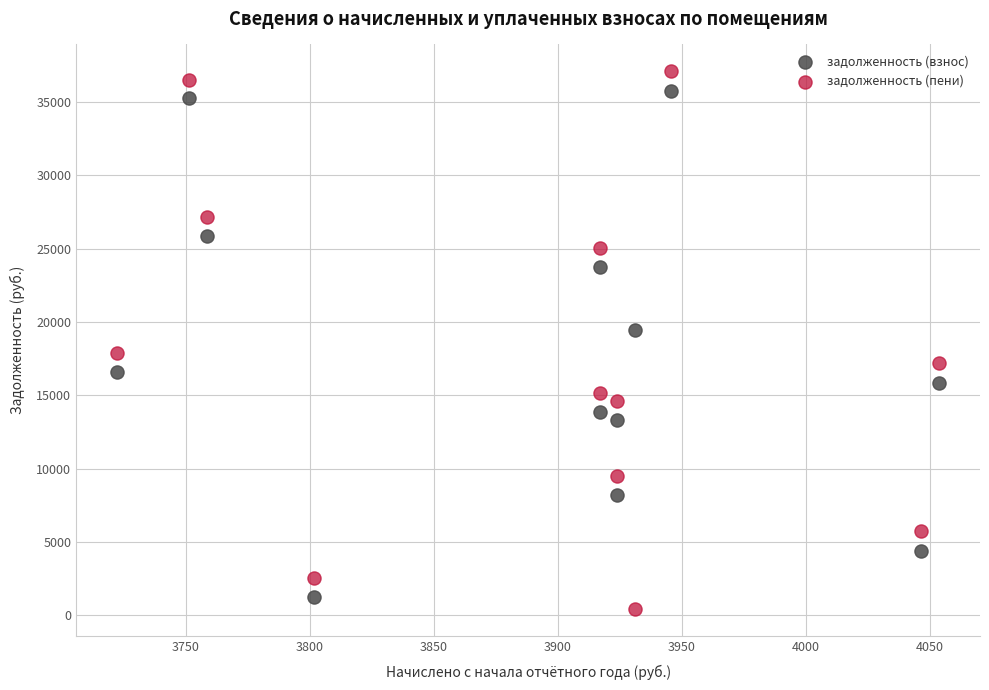

Which series has the widest spread of Y values?

задолженность (пени)